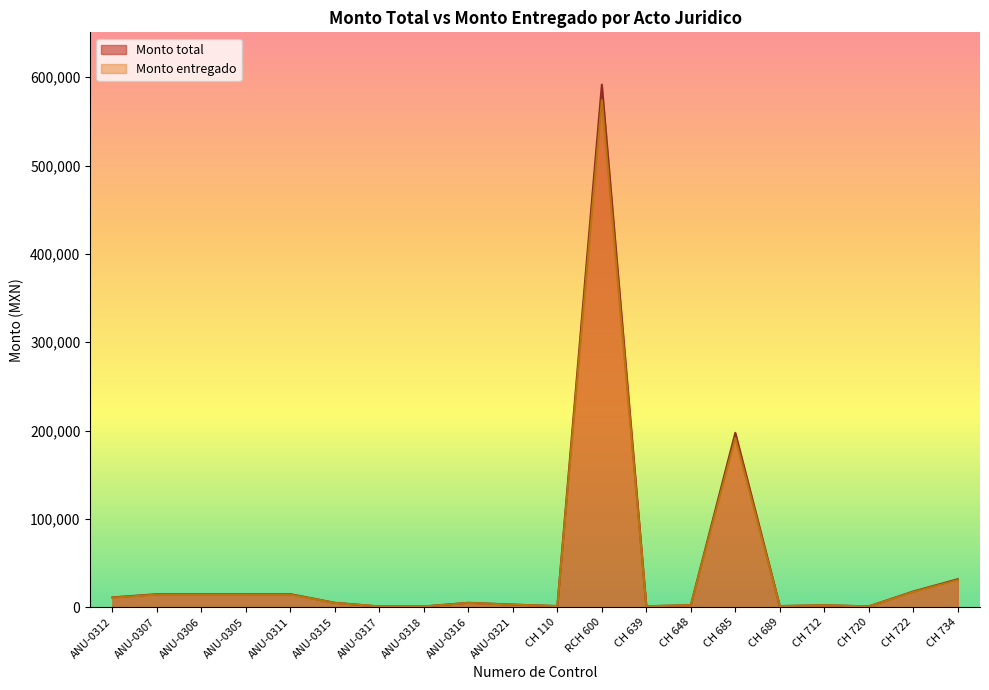

True or false: Monto total and Monto entregado cross at least once.

False